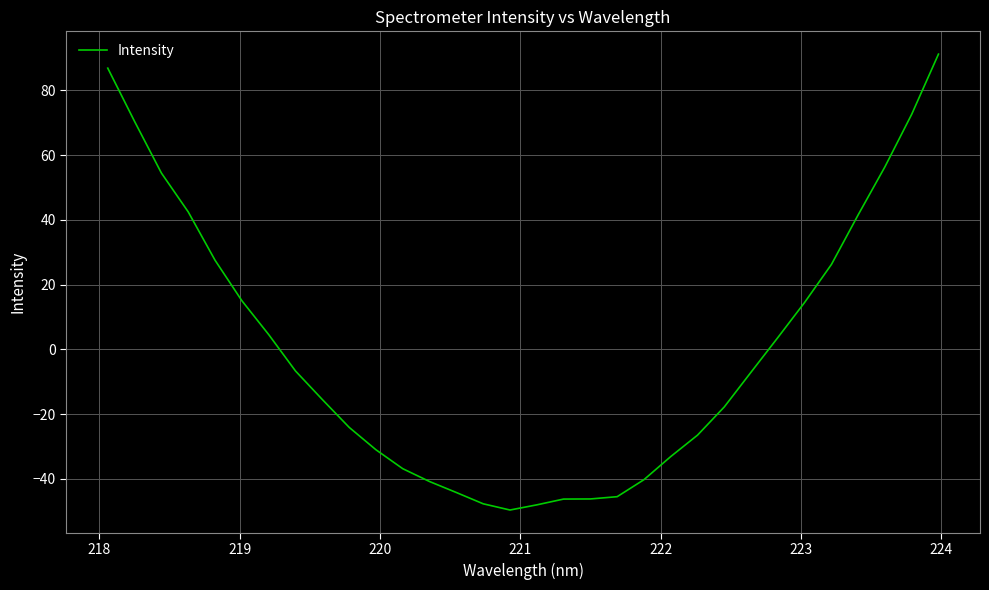

What is the greatest value displayed?

91.2